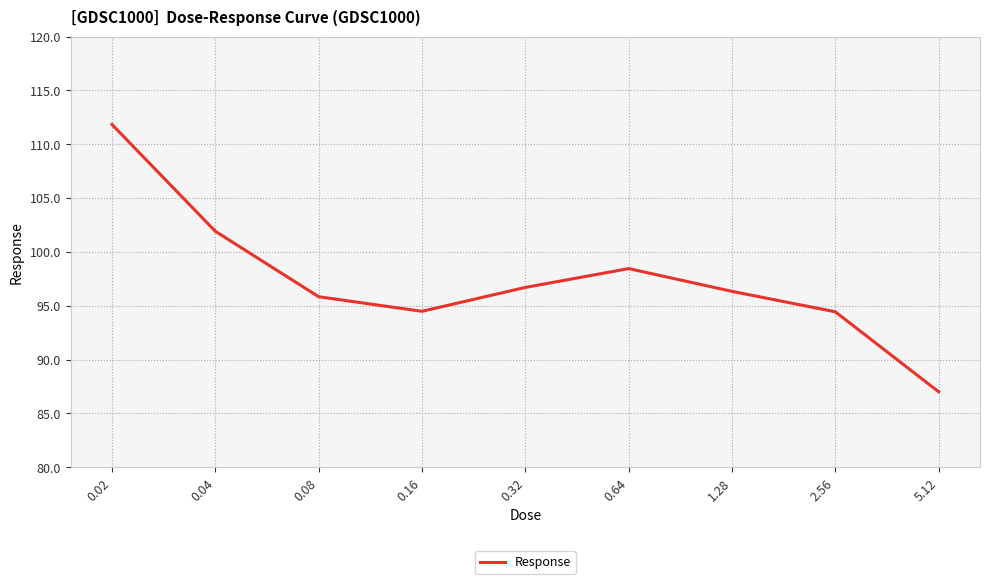

What is the difference between the maximum and minimum values?

24.8